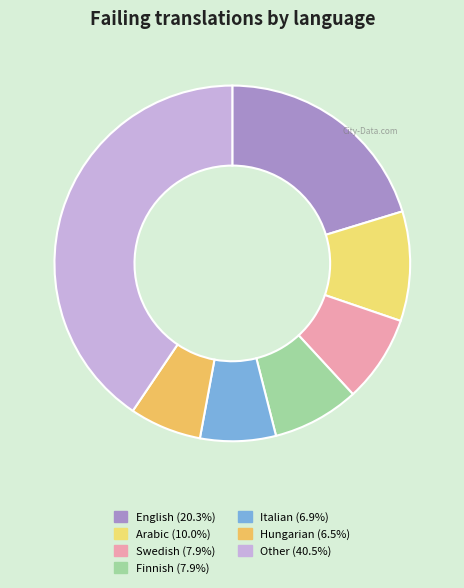

Does any single category account for the majority?

No